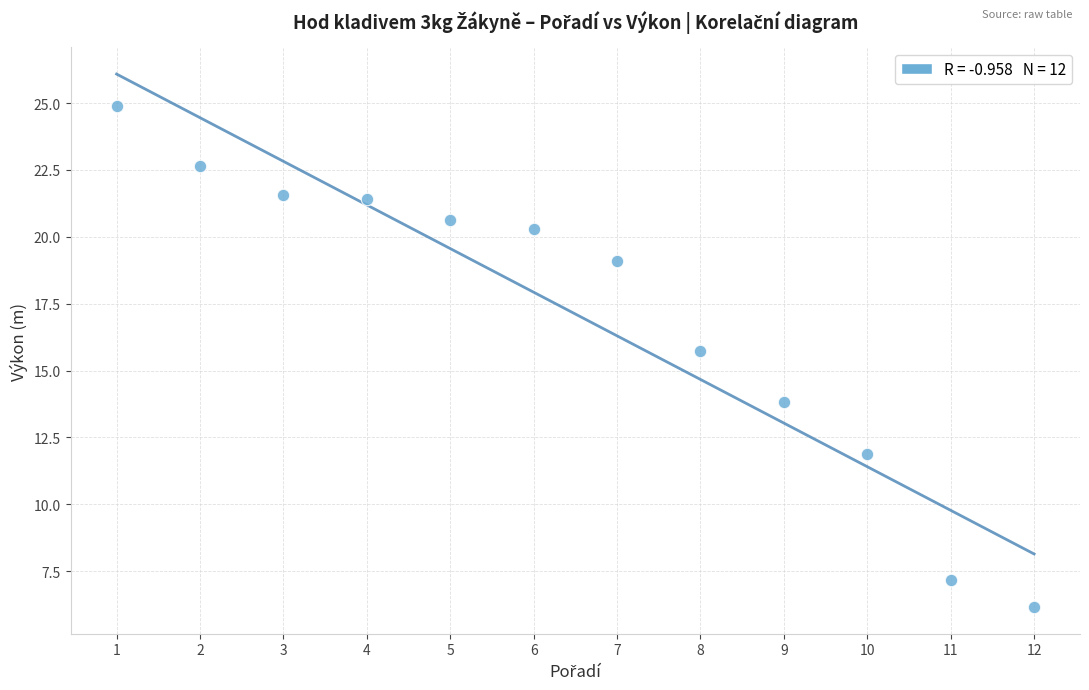

What is the range of Y values (max minus min)?

18.7